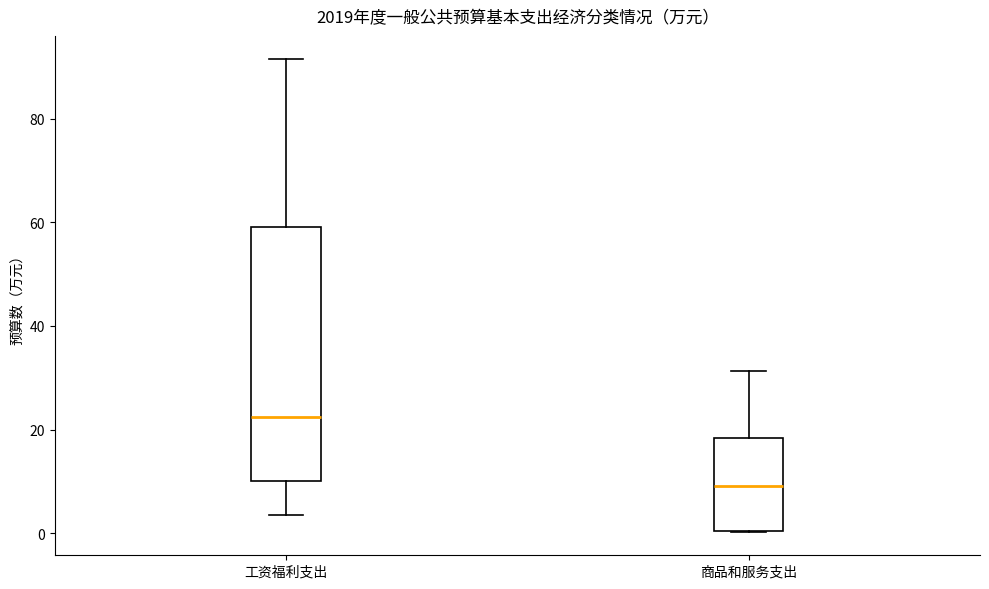

Which box is the tallest, from its lower edge to its upper edge?

工资福利支出